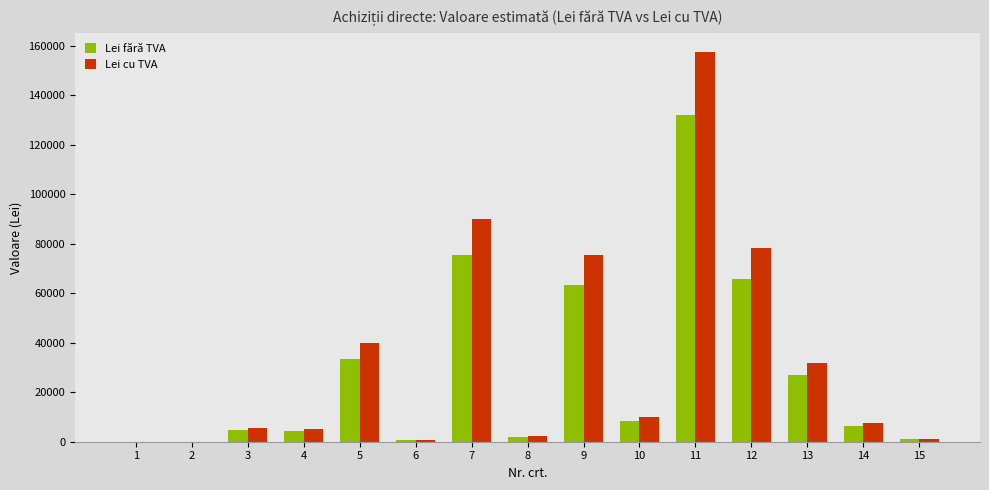

Which series has the largest total across all categories?

Lei cu TVA